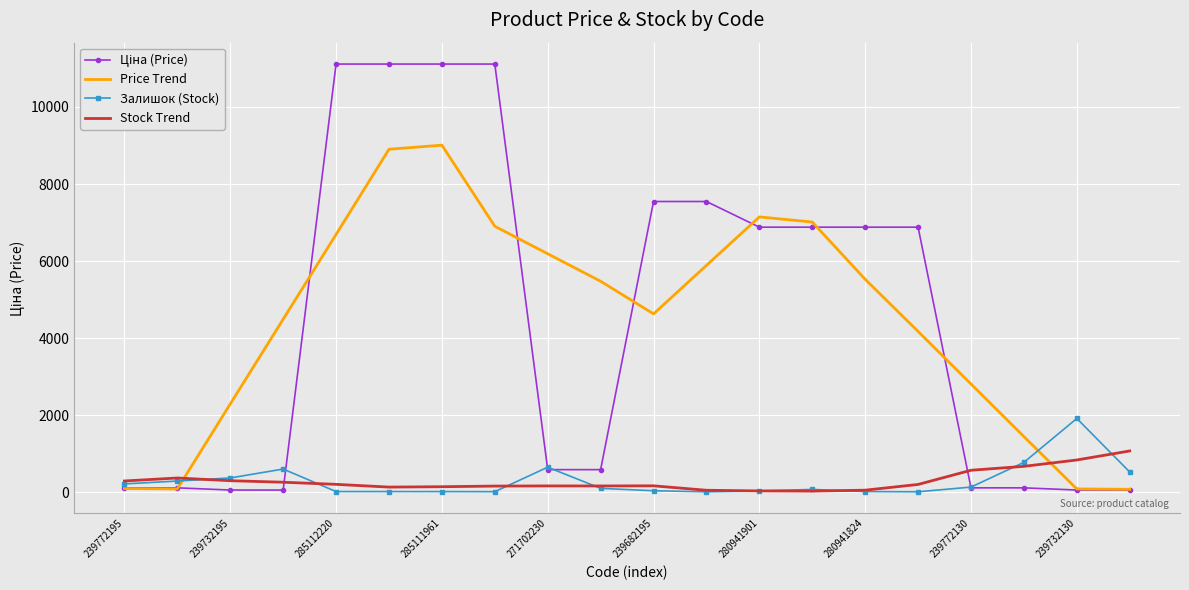

What is the greatest value displayed?

11113.6